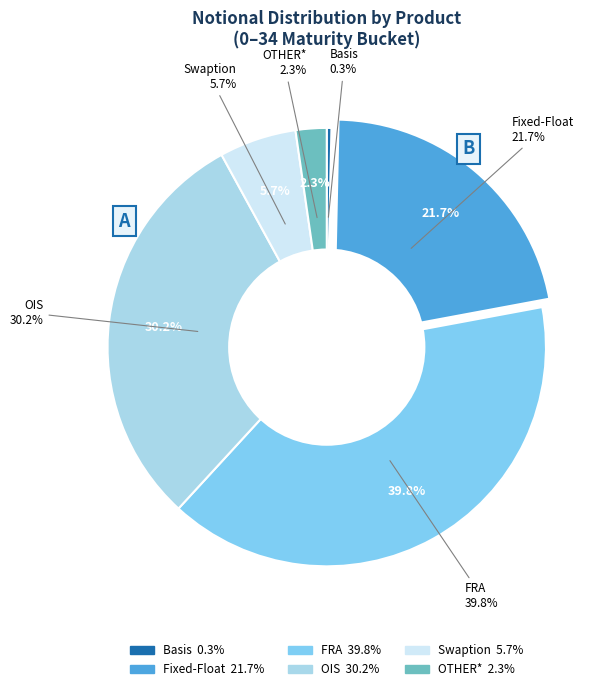

How many segments does this pie chart have?

6